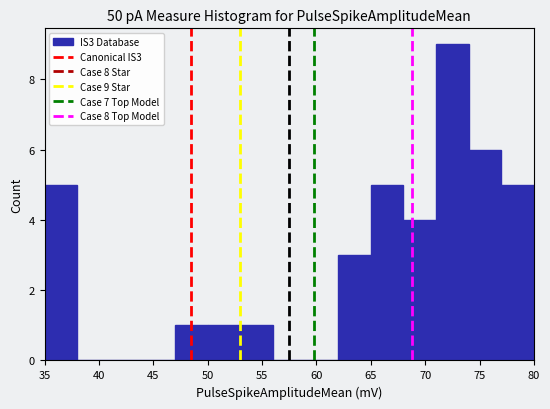

Over which range of the x-axis is the bar tallest?

71 to 74